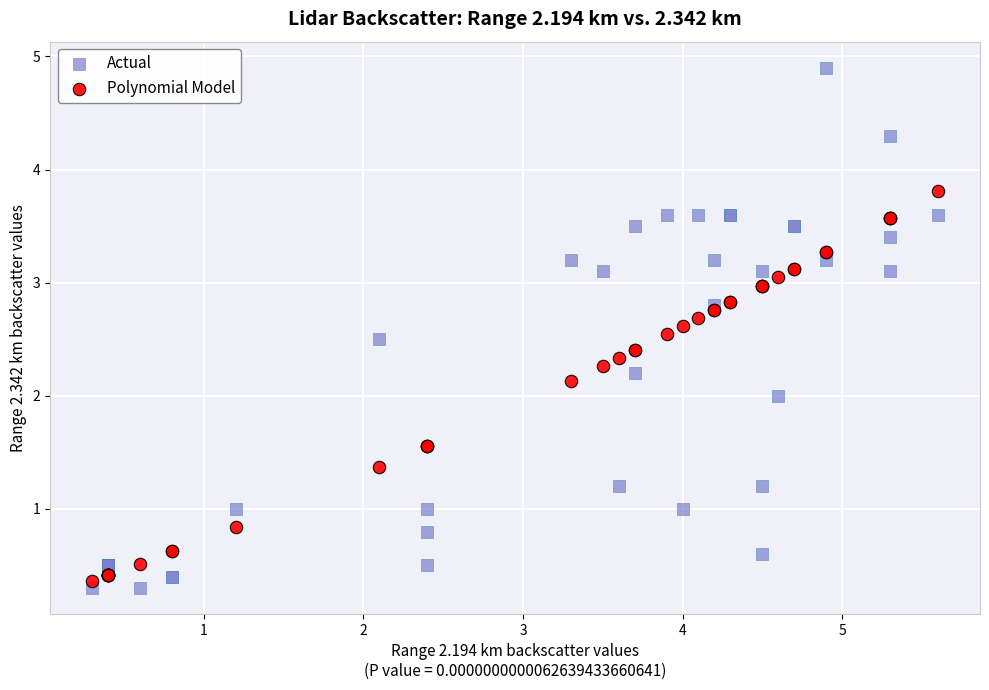

Which series reaches the maximum Y coordinate?

Actual